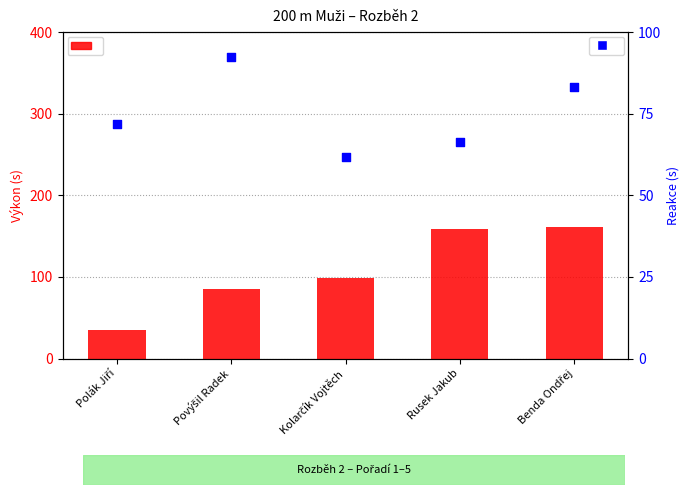

Which series has the largest total across all categories?

Výkon (scaled)